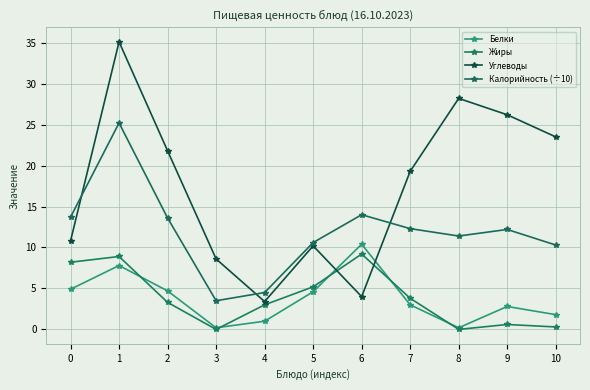

Is this an area chart (filled region under the line)?

No